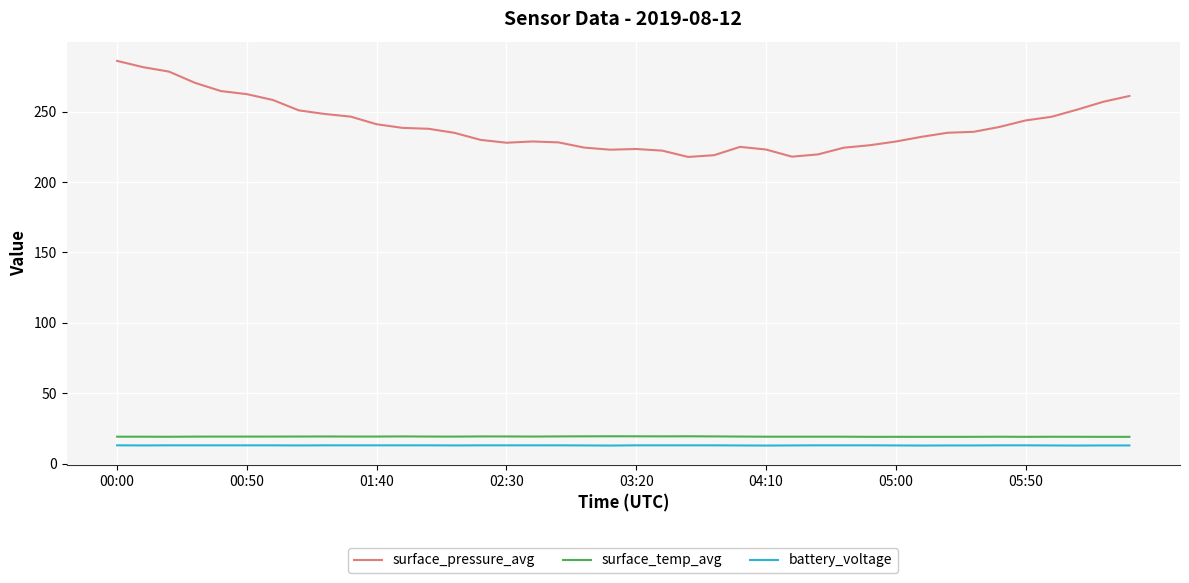

How many lines are shown in the chart?

3